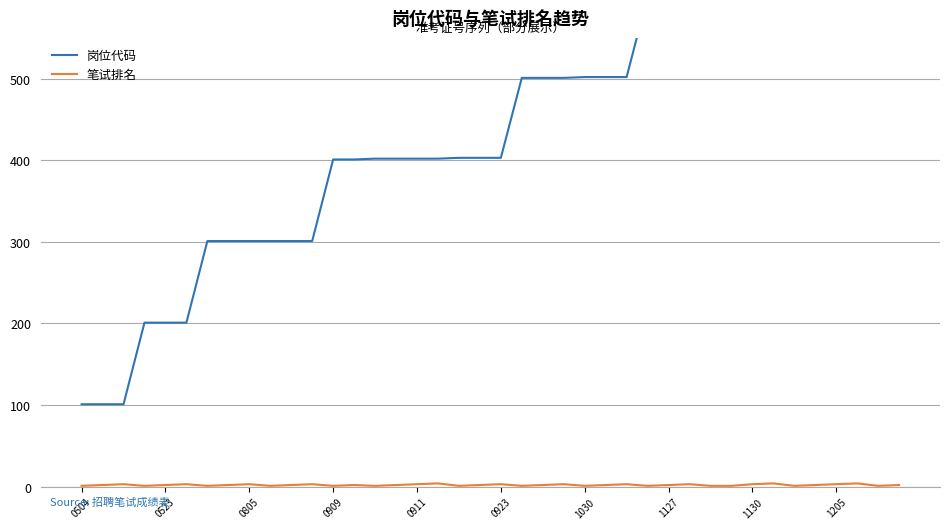

Which series has the largest total across all categories?

岗位代码